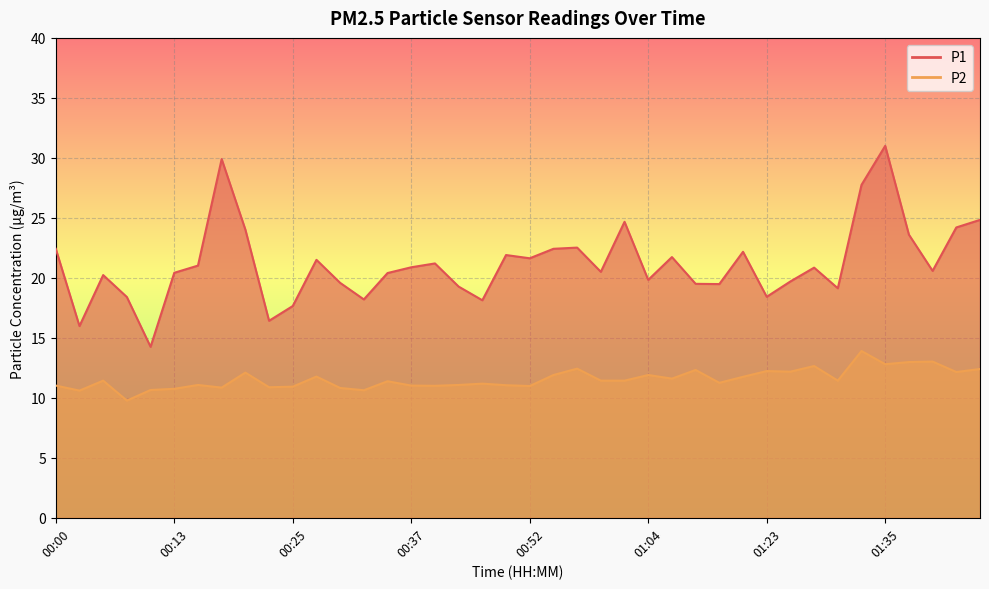

What is the label of the 34th point from the left?

01:30